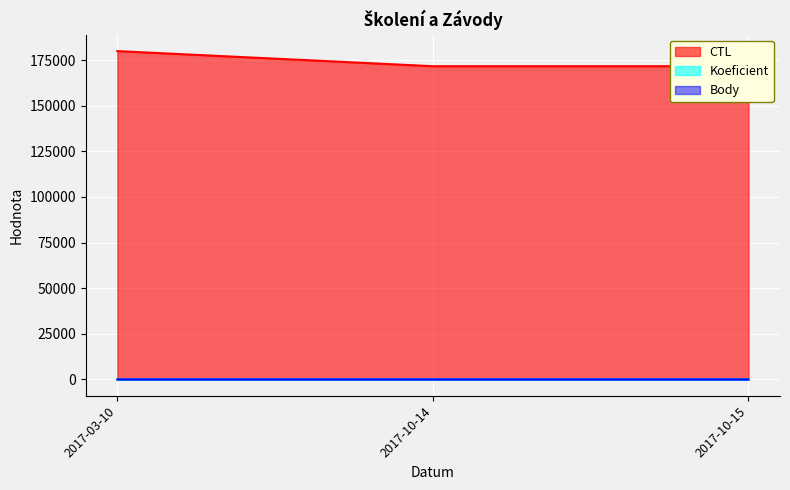

At how many categories does at least one series exceed 50729?

3